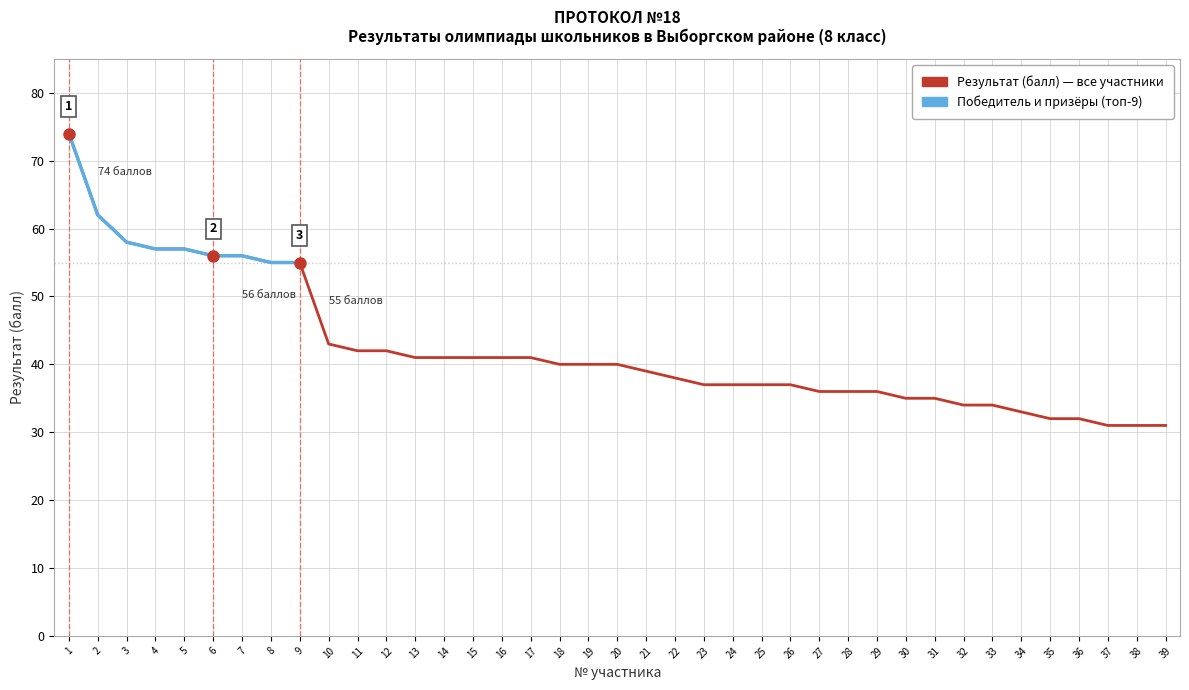

Does the chart have visible grid lines?

Yes